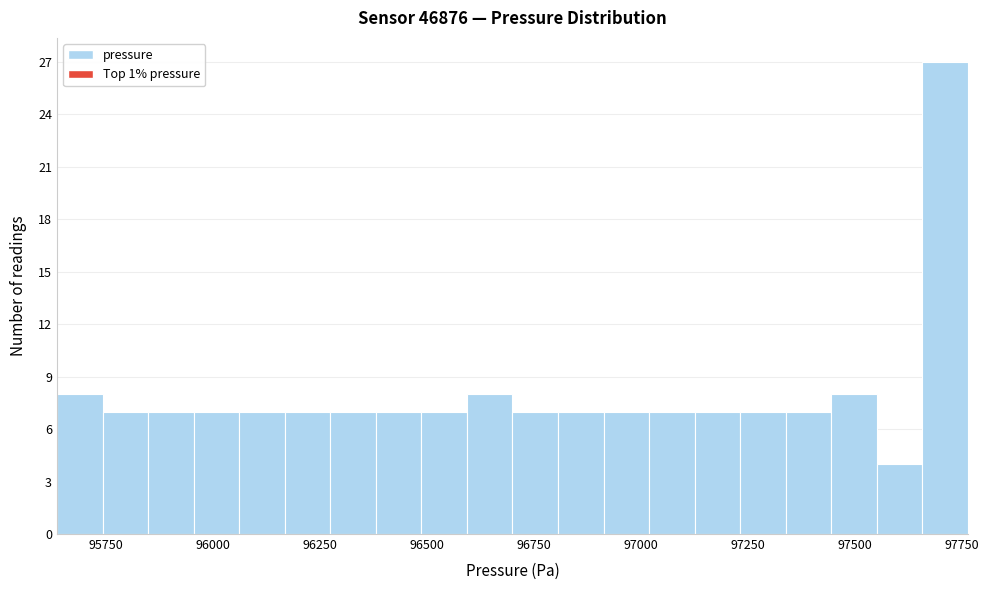

Around what value on the x-axis is the tallest bar? Give the approximate position of its centre, as read against the axis.

97700